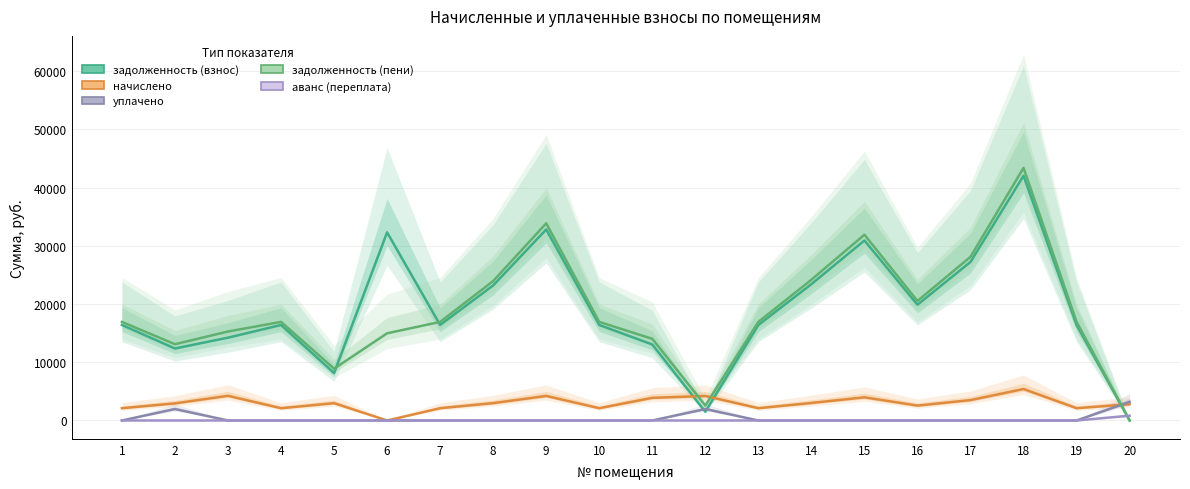

What is the maximum value shown in the chart?

43404.4